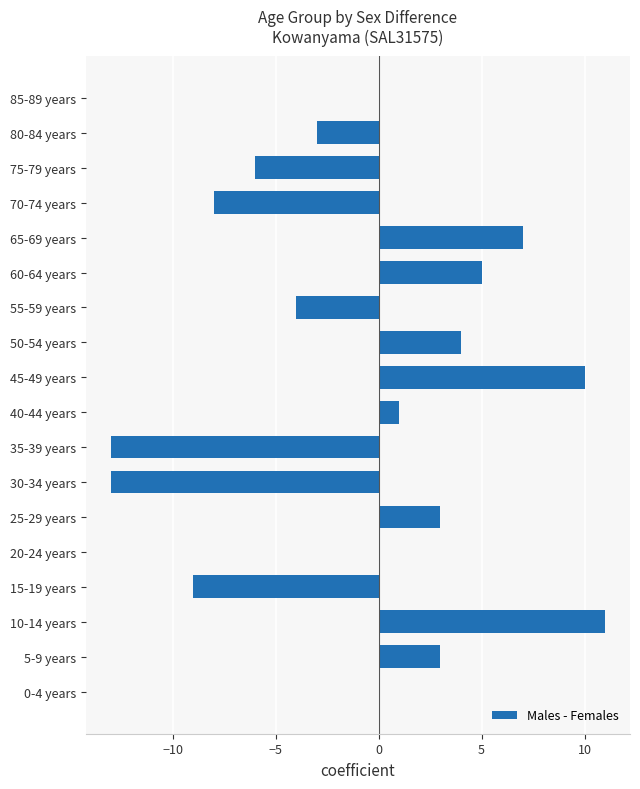

Is it true that the value at 80-84 years is -3?

True